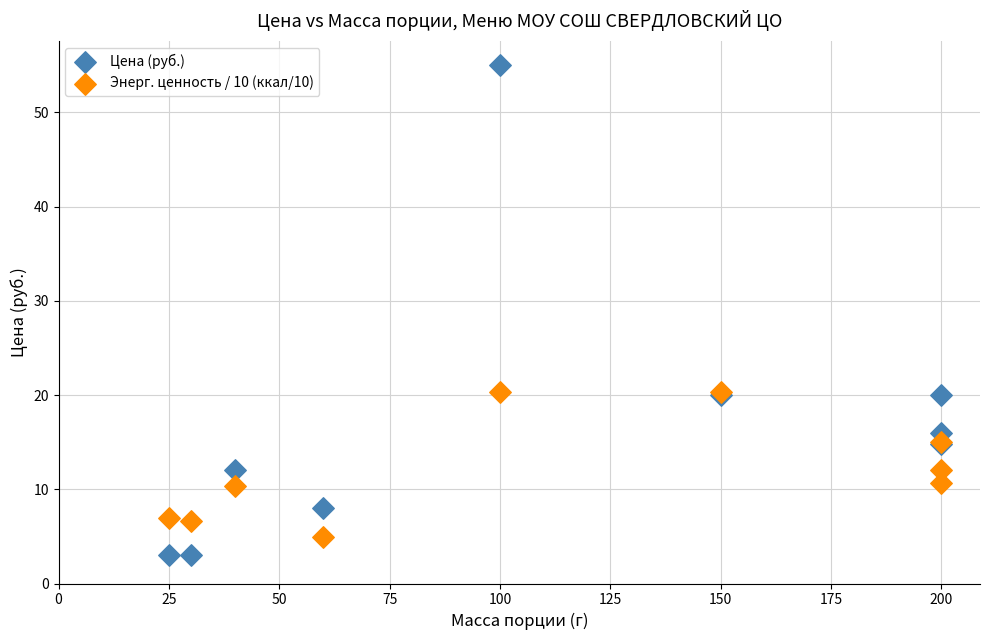

Which series contains the highest Y value?

Цена (руб.)